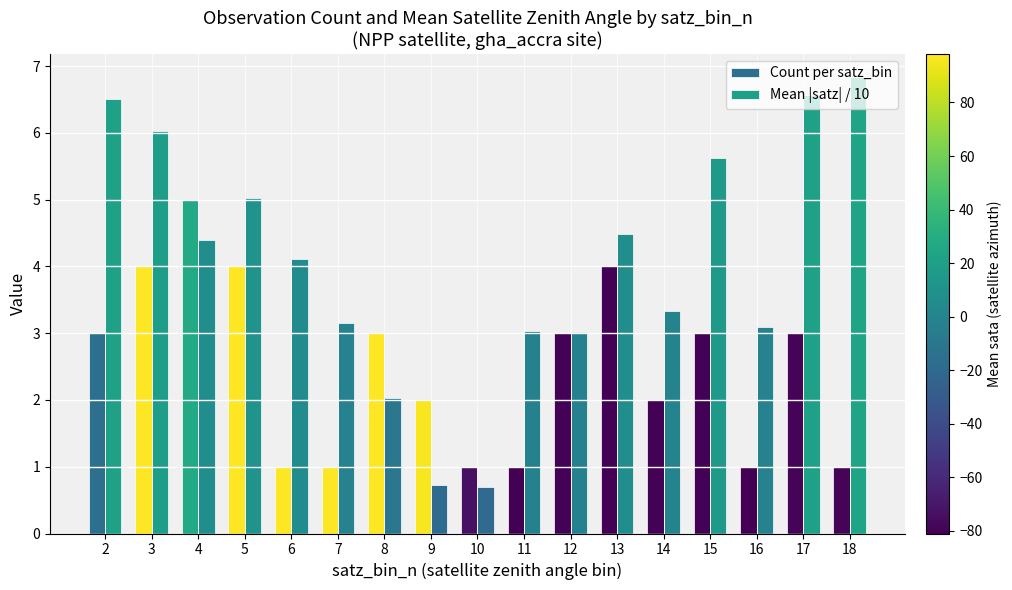

Rank the series by their maximum value, from lowest to highest.

Count per satz_bin, Mean |satz| / 10